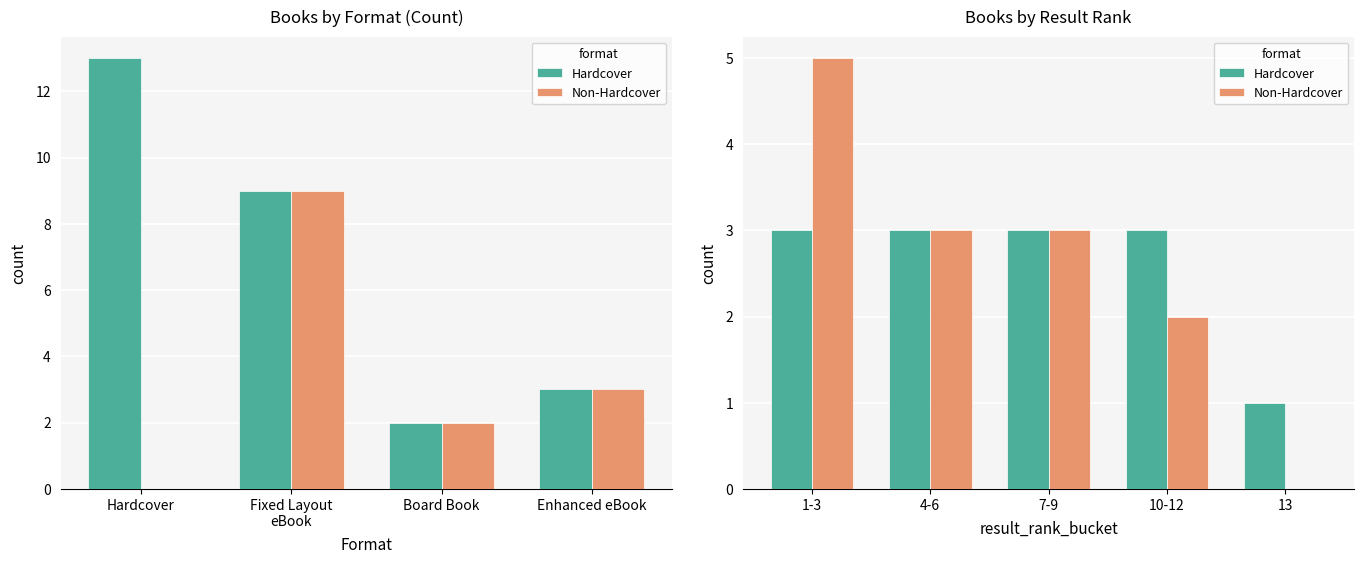

How many bars are there in each group?

2